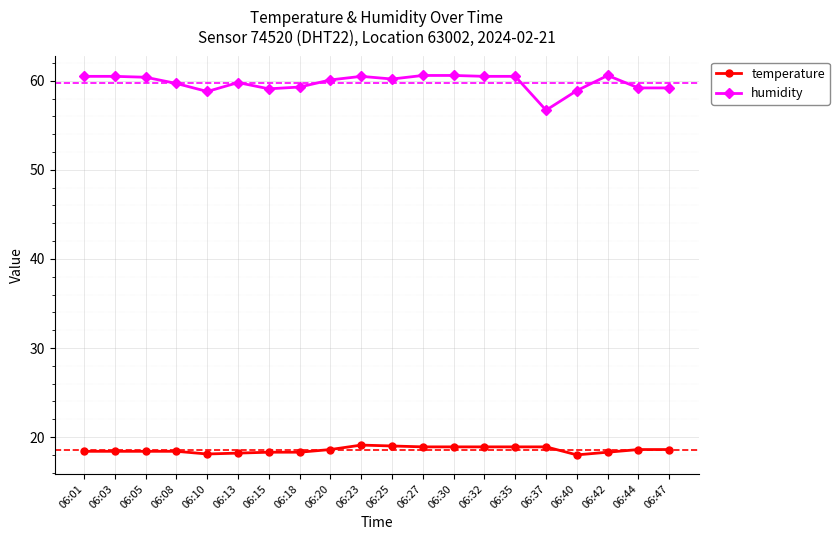

What is the sum of the temperature values at 06:10 and 06:23?

37.2